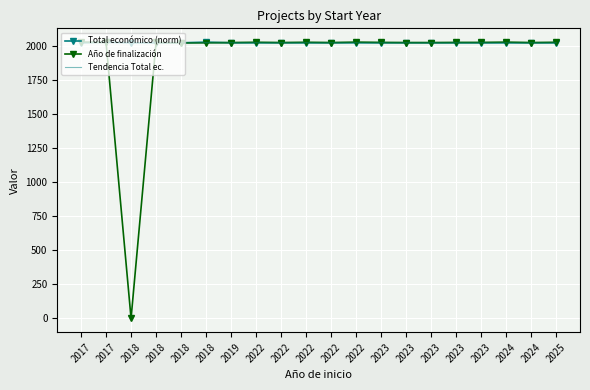

What is the difference between the highest and lowest values at 2022?

3.8